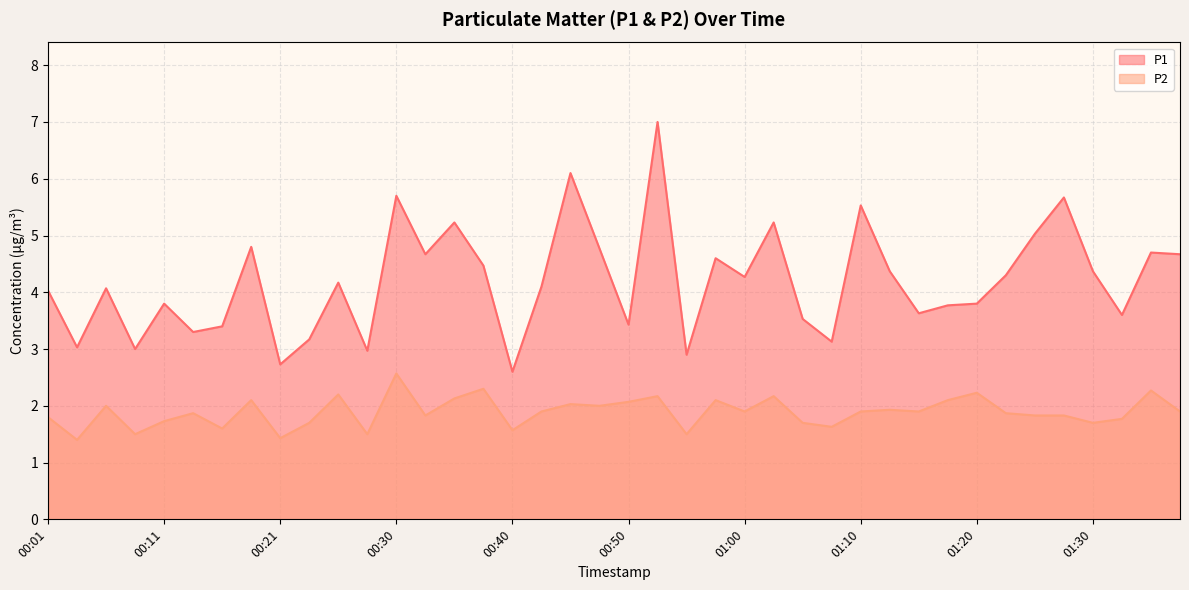

How many distinct data groups are displayed?

2